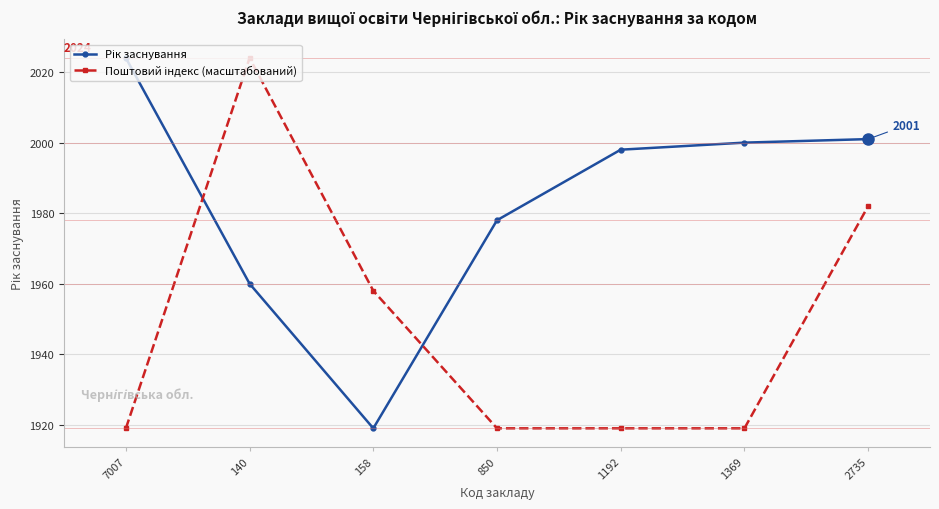

At how many categories does at least one series exceed 2020?

2